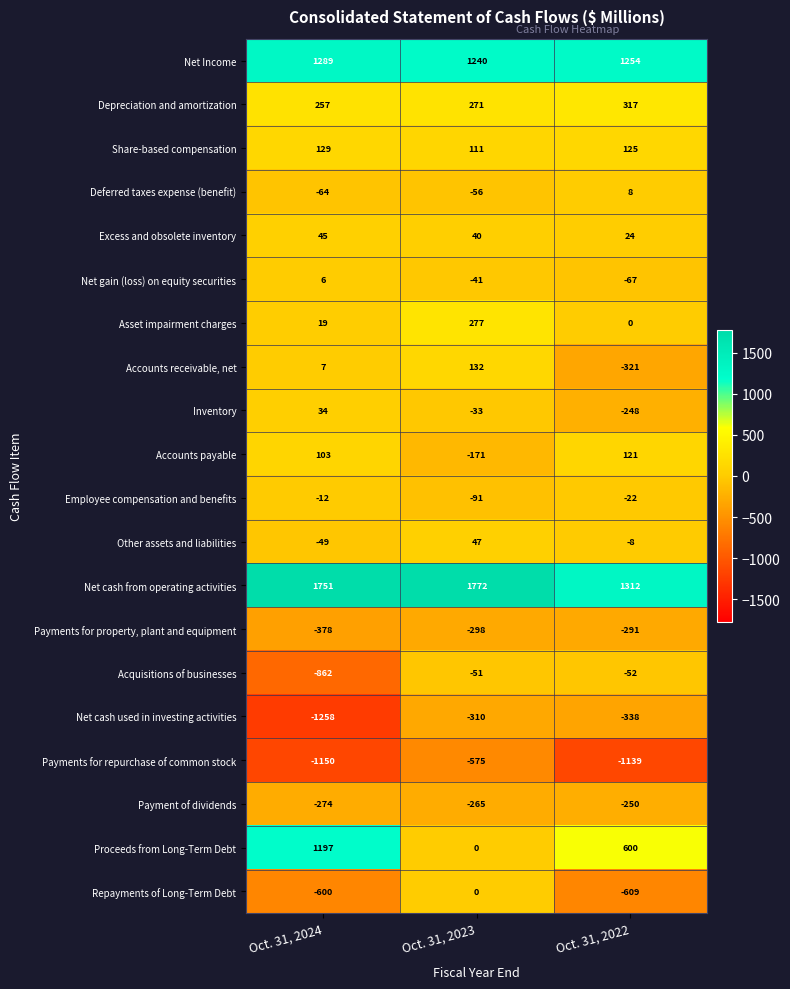

How many distinct data groups are displayed?

20